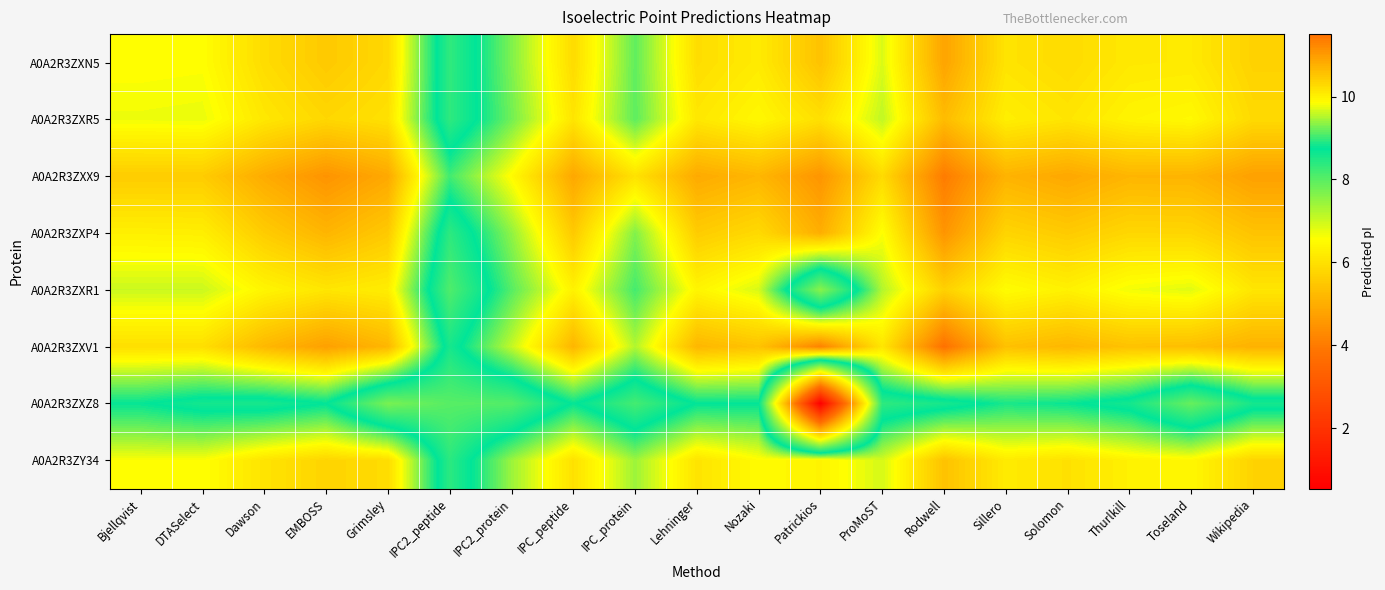

Reading right to left, extract all data points from this chart.

A0A2R3ZXN5: Wikipedia=10.4	Toseland=10.1	Thurlkill=10.1	Solomon=10.3	Sillero=10.2	Rodwell=10.9	ProMoST=9.7	Patrickios=10.6	Nozaki=10.1	Lehninger=10.2	IPC_protein=9.2	IPC_peptide=10.3	IPC2_protein=9.3	IPC2_peptide=8.3	Grimsley=10.3	EMBOSS=10.5	Dawson=10.2	DTASelect=9.9	Bjellqvist=9.9
A0A2R3ZXR5: Wikipedia=10.3	Toseland=9.9	Thurlkill=10.0	Solomon=10.1	Sillero=10.0	Rodwell=10.6	ProMoST=9.6	Patrickios=10.2	Nozaki=9.9	Lehninger=10.1	IPC_protein=9.2	IPC_peptide=10.1	IPC2_protein=9.2	IPC2_peptide=8.4	Grimsley=10.2	EMBOSS=10.3	Dawson=10.1	DTASelect=9.8	Bjellqvist=9.8
A0A2R3ZXX9: Wikipedia=10.9	Toseland=10.7	Thurlkill=10.7	Solomon=10.9	Sillero=10.7	Rodwell=11.4	ProMoST=10.3	Patrickios=11.1	Nozaki=10.7	Lehninger=10.8	IPC_protein=10.2	IPC_peptide=10.9	IPC2_protein=9.9	IPC2_peptide=9.0	Grimsley=10.8	EMBOSS=11.1	Dawson=10.8	DTASelect=10.4	Bjellqvist=10.4
A0A2R3ZXP4: Wikipedia=10.5	Toseland=10.3	Thurlkill=10.3	Solomon=10.5	Sillero=10.3	Rodwell=11.1	ProMoST=9.8	Patrickios=10.8	Nozaki=10.3	Lehninger=10.4	IPC_protein=9.3	IPC_peptide=10.5	IPC2_protein=9.4	IPC2_peptide=8.4	Grimsley=10.5	EMBOSS=10.7	Dawson=10.4	DTASelect=10.0	Bjellqvist=10.0
A0A2R3ZXR1: Wikipedia=10.1	Toseland=9.7	Thurlkill=9.8	Solomon=10.0	Sillero=9.9	Rodwell=10.4	ProMoST=9.5	Patrickios=7.6	Nozaki=9.7	Lehninger=10.0	IPC_protein=9.0	IPC_peptide=10.0	IPC2_protein=9.1	IPC2_peptide=8.1	Grimsley=10.0	EMBOSS=10.1	Dawson=10.0	DTASelect=9.6	Bjellqvist=9.6
A0A2R3ZXV1: Wikipedia=10.7	Toseland=10.6	Thurlkill=10.6	Solomon=10.7	Sillero=10.6	Rodwell=11.5	ProMoST=10.1	Patrickios=11.3	Nozaki=10.5	Lehninger=10.7	IPC_protein=9.5	IPC_peptide=10.7	IPC2_protein=9.6	IPC2_peptide=8.6	Grimsley=10.7	EMBOSS=10.9	Dawson=10.7	DTASelect=10.2	Bjellqvist=10.2
A0A2R3ZXZ8: Wikipedia=8.6	Toseland=7.9	Thurlkill=8.6	Solomon=8.8	Sillero=8.9	Rodwell=8.6	ProMoST=8.4	Patrickios=0.5	Nozaki=8.8	Lehninger=8.8	IPC_protein=8.2	IPC_peptide=8.8	IPC2_protein=8.0	IPC2_peptide=8.0	Grimsley=7.7	EMBOSS=8.7	Dawson=8.6	DTASelect=8.6	Bjellqvist=8.8
A0A2R3ZY34: Wikipedia=10.3	Toseland=9.9	Thurlkill=10.0	Solomon=10.2	Sillero=10.1	Rodwell=10.6	ProMoST=9.7	Patrickios=10.0	Nozaki=9.9	Lehninger=10.2	IPC_protein=9.4	IPC_peptide=10.2	IPC2_protein=9.4	IPC2_peptide=8.4	Grimsley=10.2	EMBOSS=10.3	Dawson=10.2	DTASelect=9.8	Bjellqvist=9.8